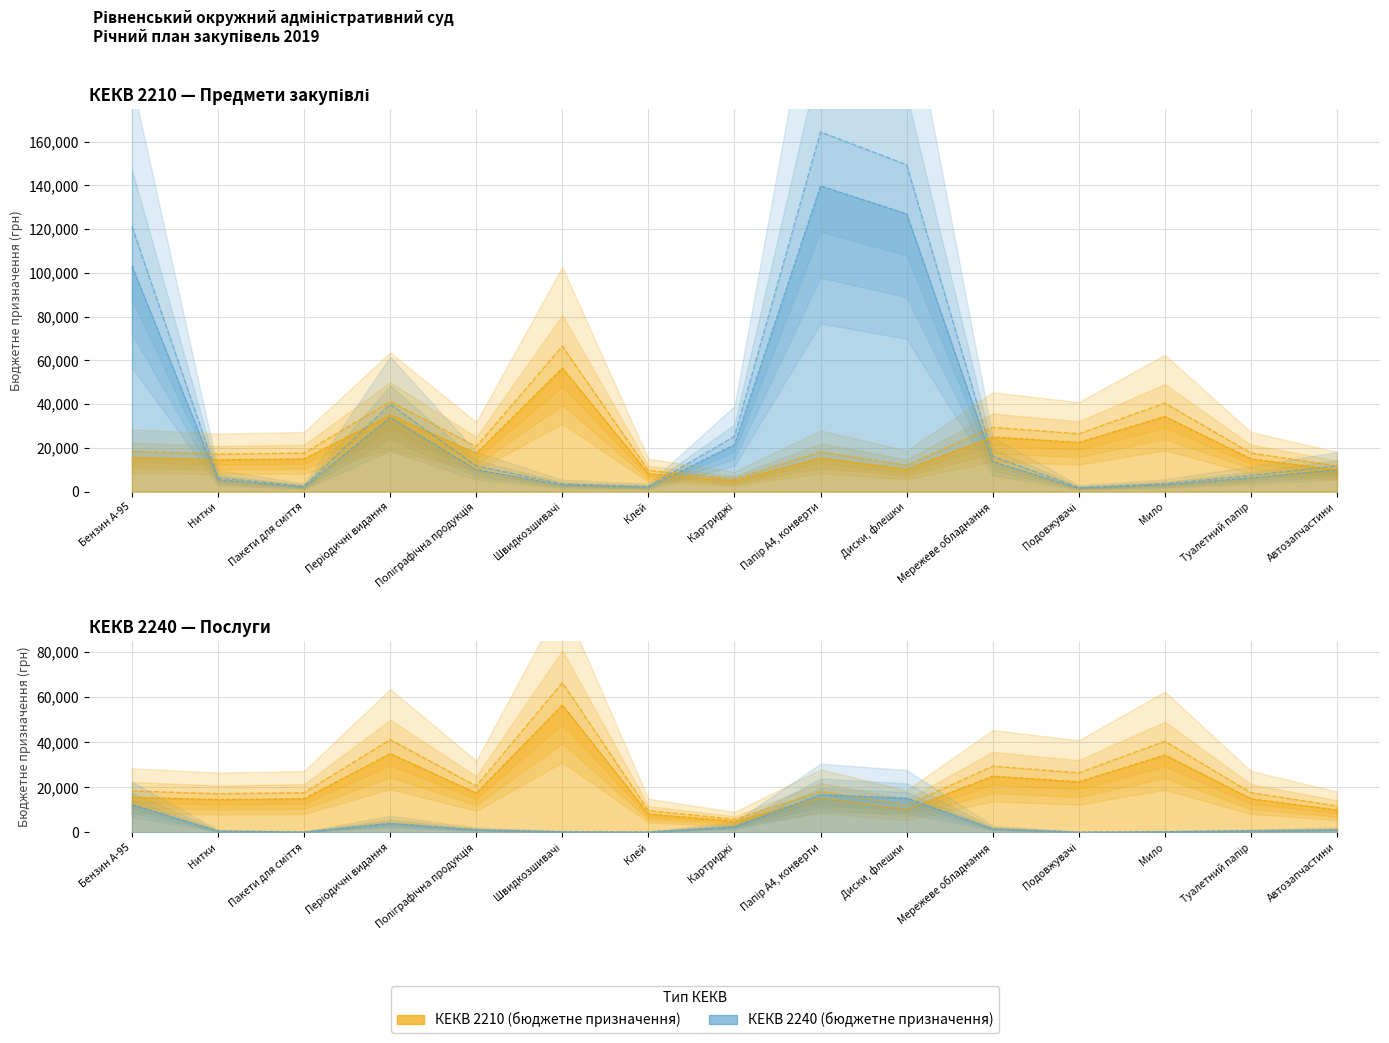

The value of КЕКВ 2210 (бюджетне призначення) at Пакети для сміття is 2100.0. True or false?

True